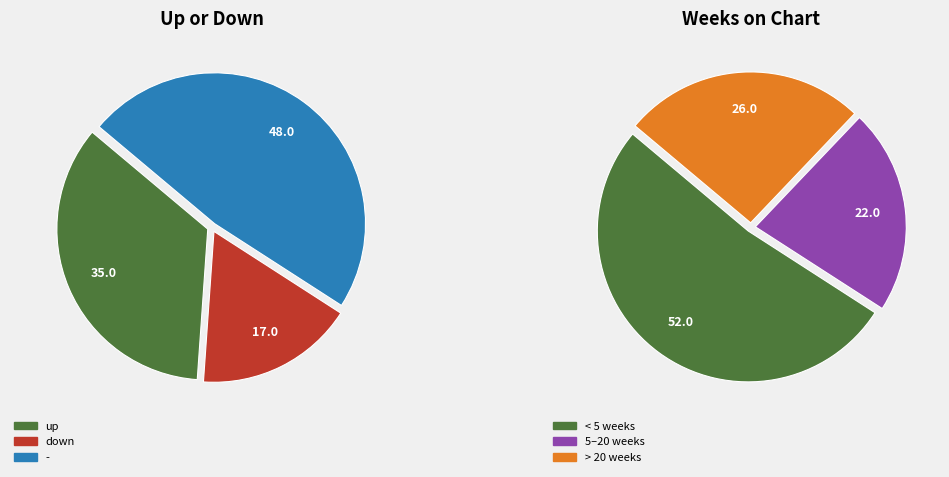

The up slice represents 25% of the pie. True or false?

False